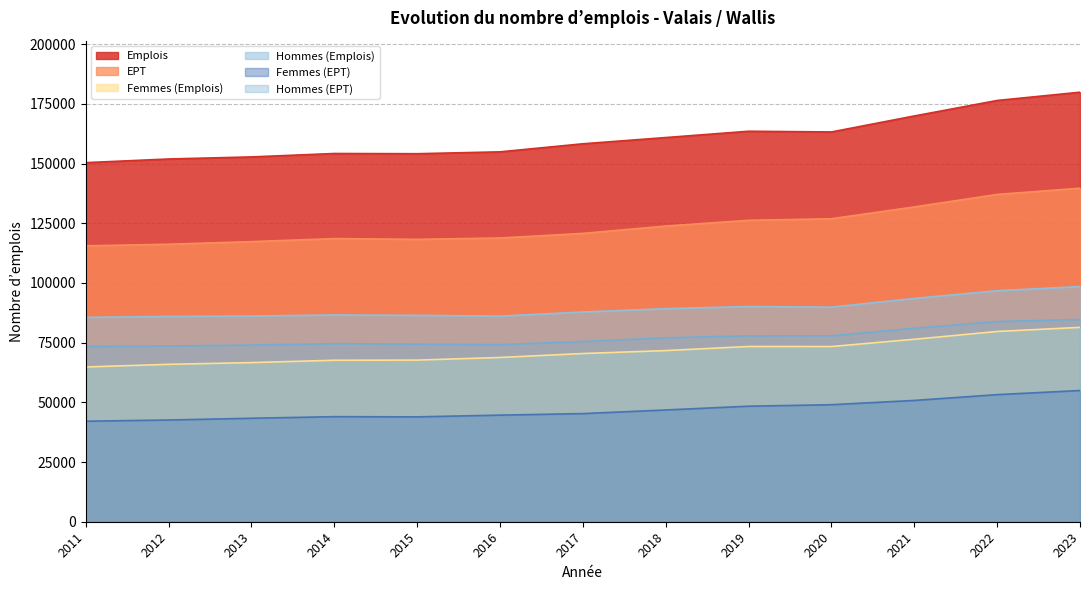

Is the value of Hommes (Emplois) at 2022 greater than the value of Emplois at 2015?

No